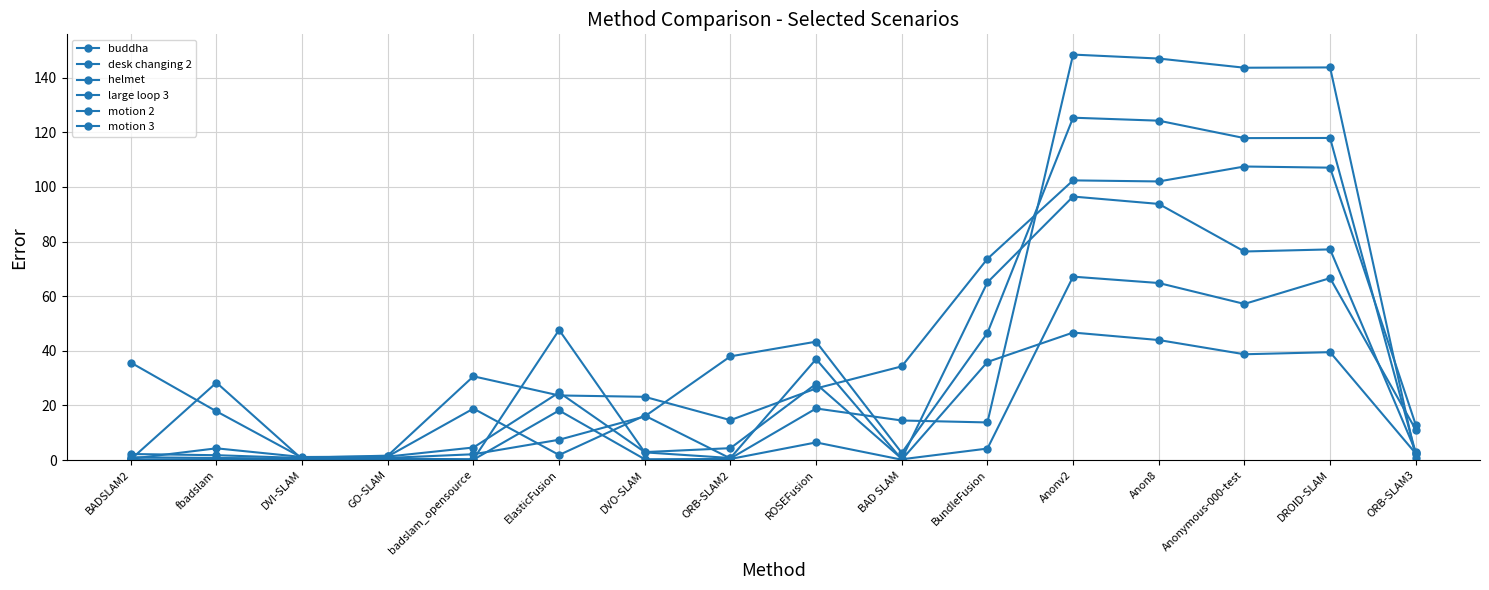

What is the sum of the desk changing 2 values at Anon8 and BAD SLAM?

94.2